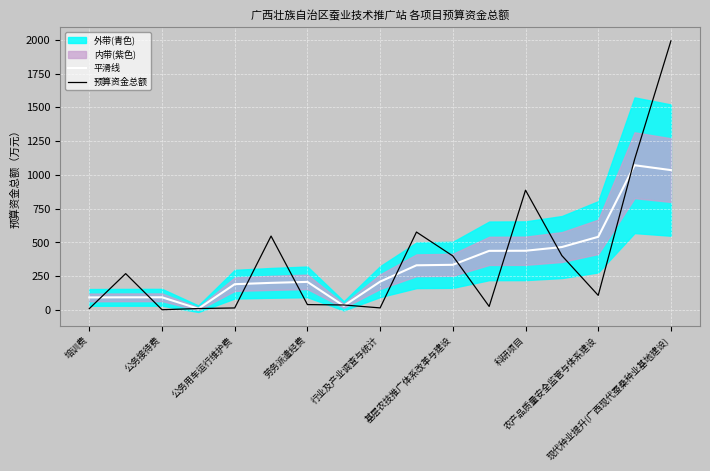

What value does the 预算资金总额 series have at 科研项目?

886.8